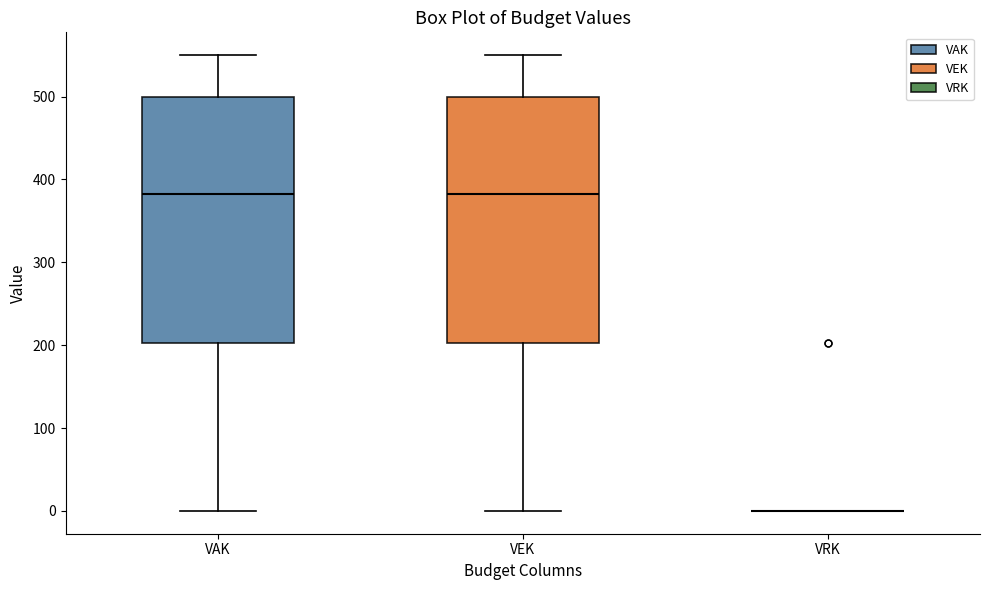

Where is the lower edge of the box for VAK on the y-axis? The values are not printed on the chart, so give them approximately, as read against the axis.

200